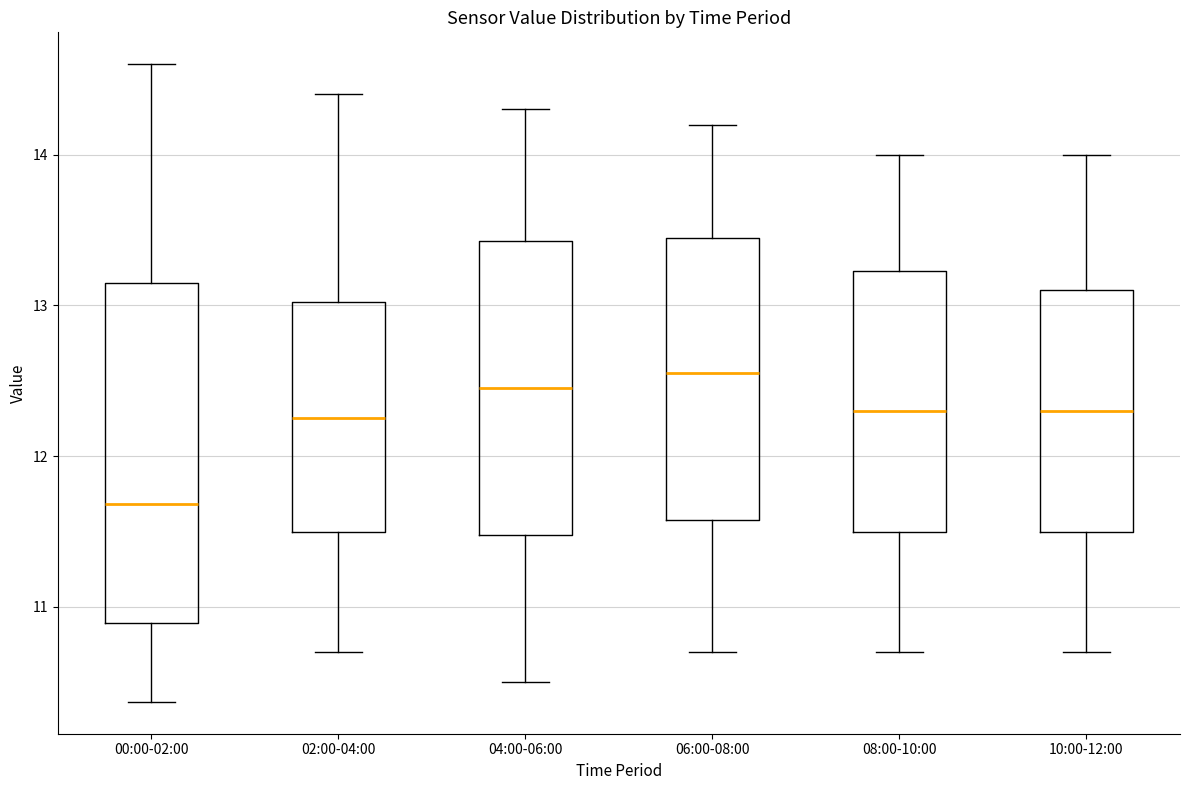

Reading left to right, read every box against the y-axis: the position of its median line, the range the box covers, and the ends of its whiskers. The values are not printed on the chart, so give them approximately, as read against the axis.

00:00-02:00: median 11.7, box 10.9 to 13.1, whiskers 10.4 to 14.6
02:00-04:00: median 12.3, box 11.5 to 13.0, whiskers 10.7 to 14.4
04:00-06:00: median 12.5, box 11.5 to 13.4, whiskers 10.5 to 14.3
06:00-08:00: median 12.6, box 11.6 to 13.5, whiskers 10.7 to 14.2
08:00-10:00: median 12.3, box 11.5 to 13.2, whiskers 10.7 to 14.0
10:00-12:00: median 12.3, box 11.5 to 13.1, whiskers 10.7 to 14.0